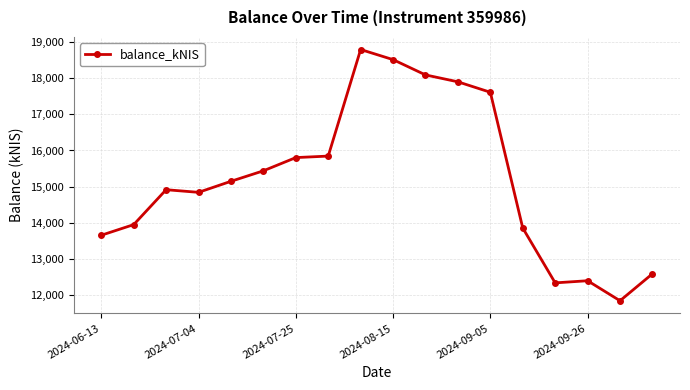

How many lines are shown in the chart?

1